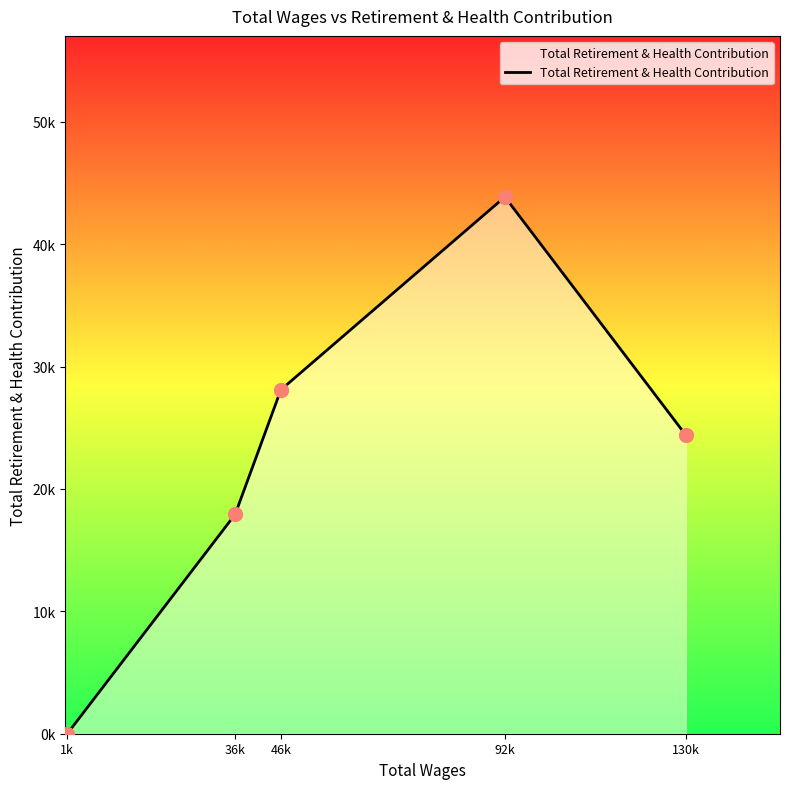

Which has a higher value, 92k or 130k?

92k